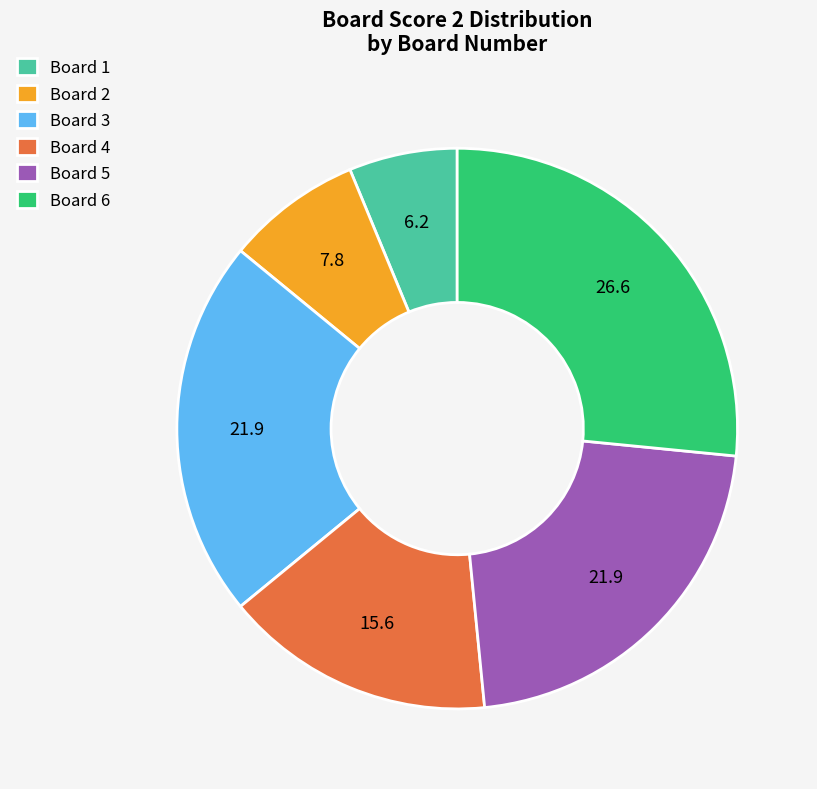

What is the smallest slice in the pie chart?

Board 1